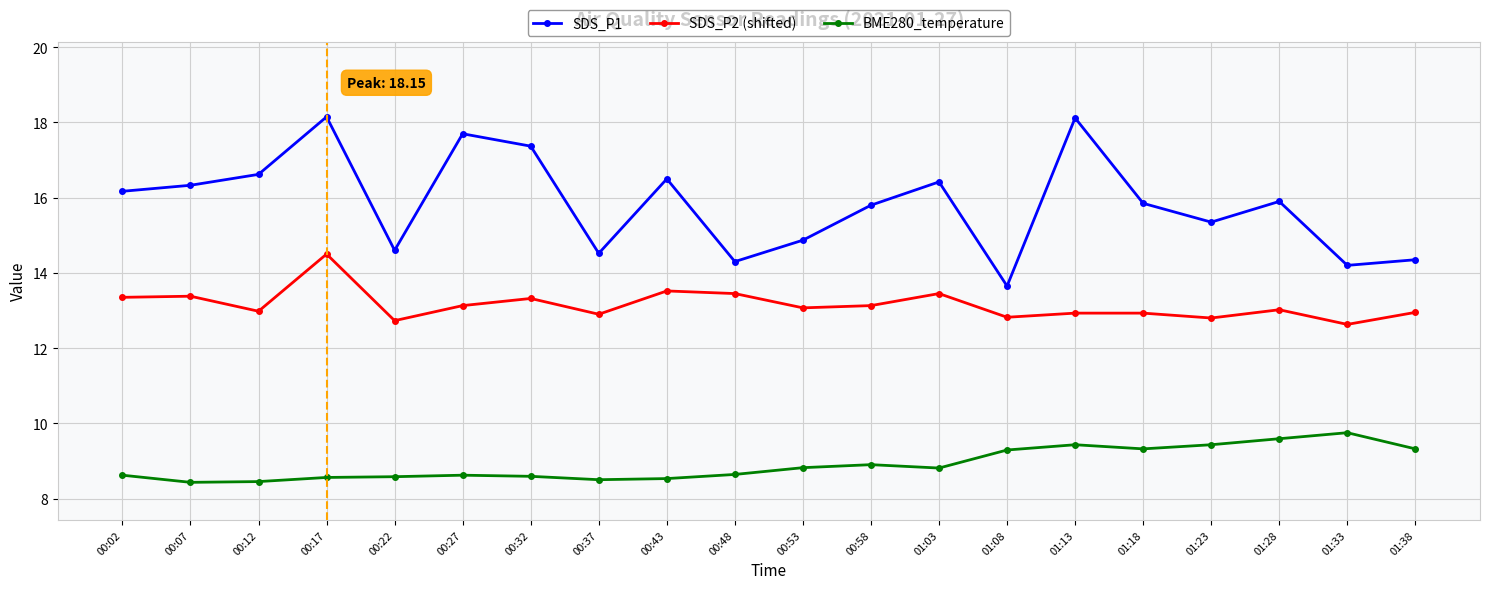

What is the total value across all series at 00:17?

41.2